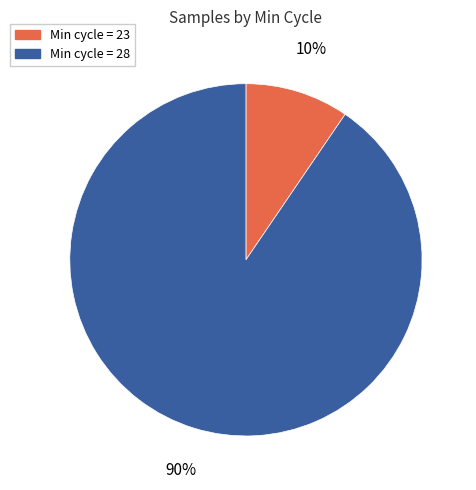

To the nearest percent, what is the average slice percentage?

50%